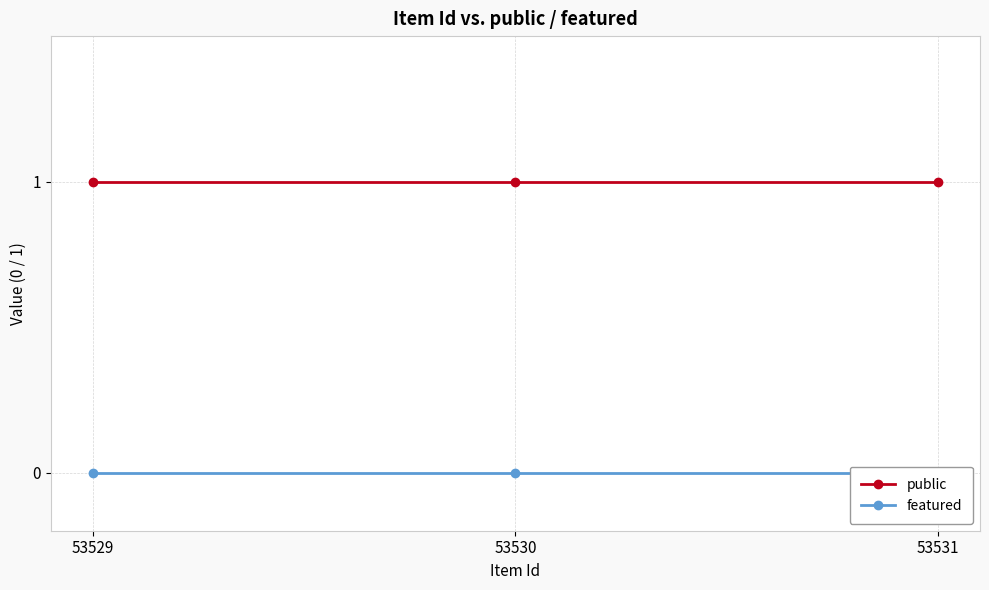

The value of featured at 53531 is 0. True or false?

True